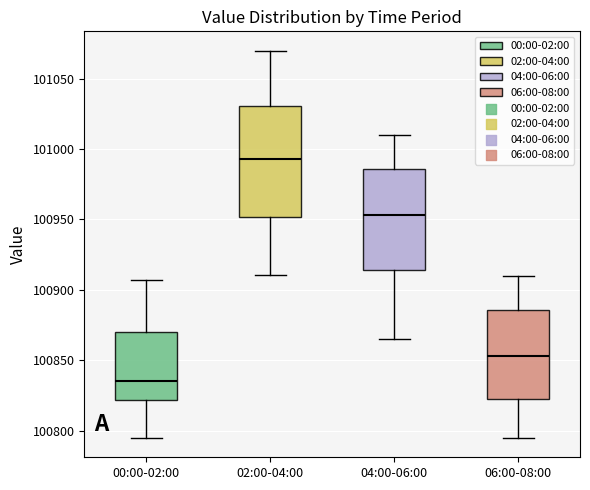

Which box has the lowest median line?

00:00-02:00